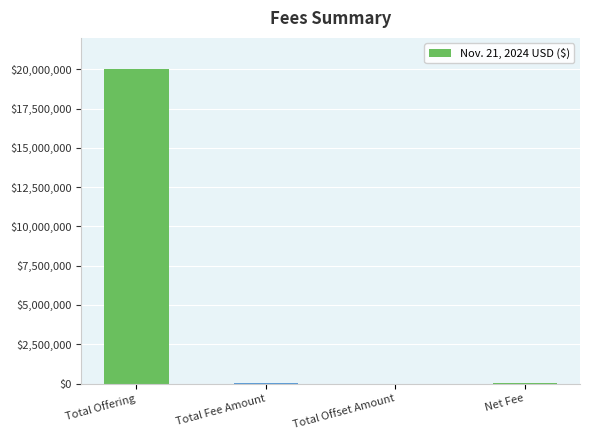

True or false: the data shows 30272907 at Total Offering.

False